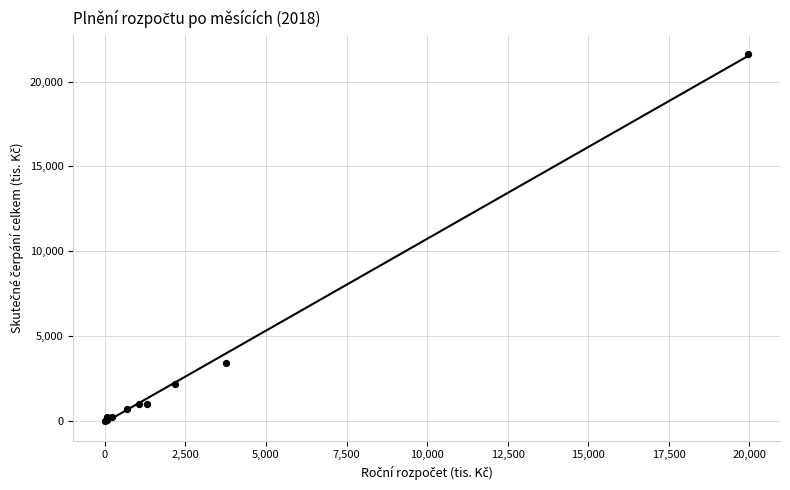

What Y value in the scatter plot is closest to 10822?

3389.6